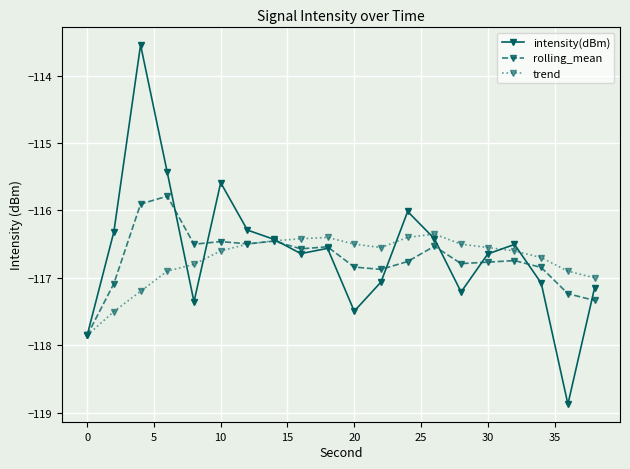

How many interior local valleys does the intensity(dBm) series have?

5